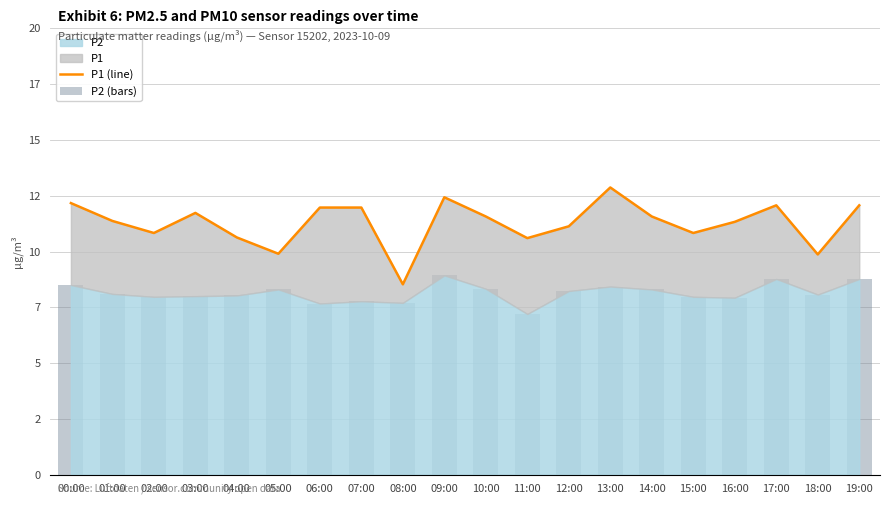

Reading left to right, list all the values displayed in this chart.

P1 (line): 00:00=12.2	01:00=11.4	02:00=10.8	03:00=11.7	04:00=10.6	05:00=9.9	06:00=12.0	07:00=12.0	08:00=8.5	09:00=12.4	10:00=11.6	11:00=10.6	12:00=11.1	13:00=12.9	14:00=11.6	15:00=10.8	16:00=11.3	17:00=12.1	18:00=9.9	19:00=12.1
P2 (bars): 00:00=8.5	01:00=8.1	02:00=8.0	03:00=8.0	04:00=8.0	05:00=8.3	06:00=7.7	07:00=7.8	08:00=7.7	09:00=8.9	10:00=8.3	11:00=7.2	12:00=8.2	13:00=8.4	14:00=8.3	15:00=8.0	16:00=7.9	17:00=8.8	18:00=8.1	19:00=8.8